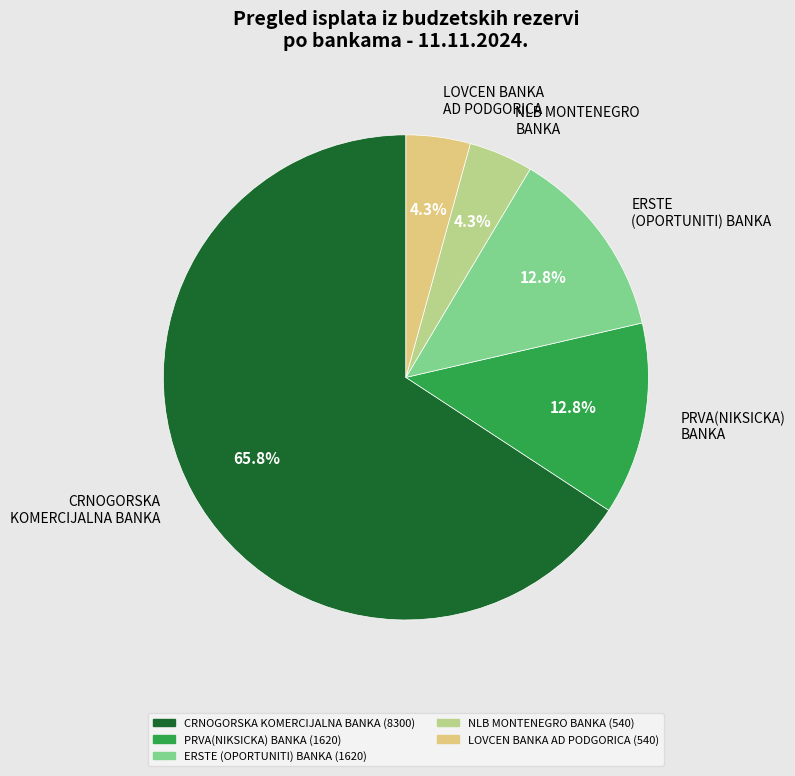

True or false: CRNOGORSKA KOMERCIJALNA BANKA accounts for 79% of the total.

False